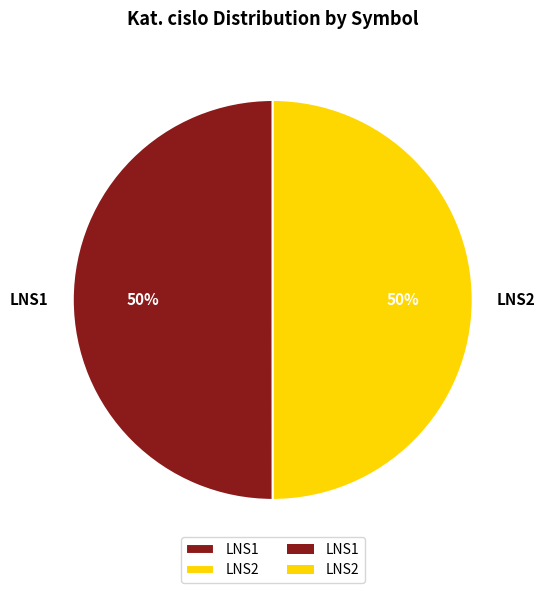

How many segments does this pie chart have?

2